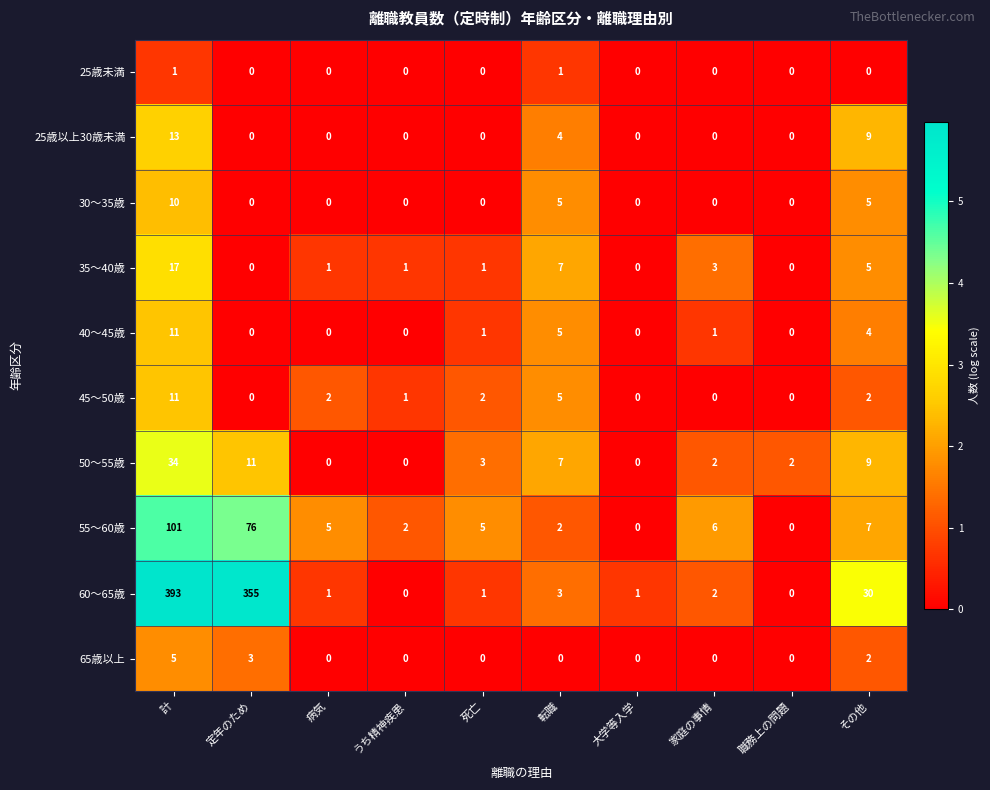

The 25歳以上30歳未満 series shows 9 at その他. True or false?

True